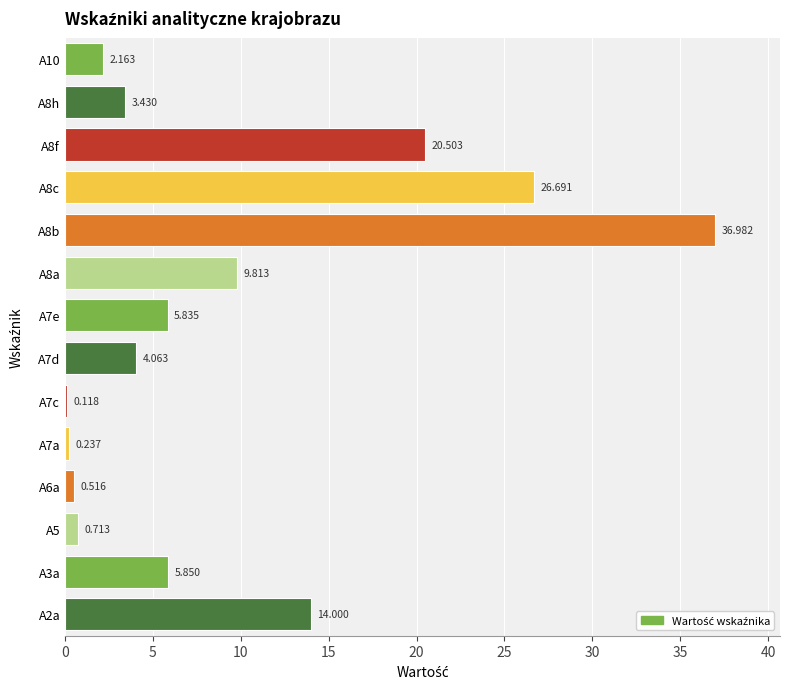

Are the bars horizontal?

Yes